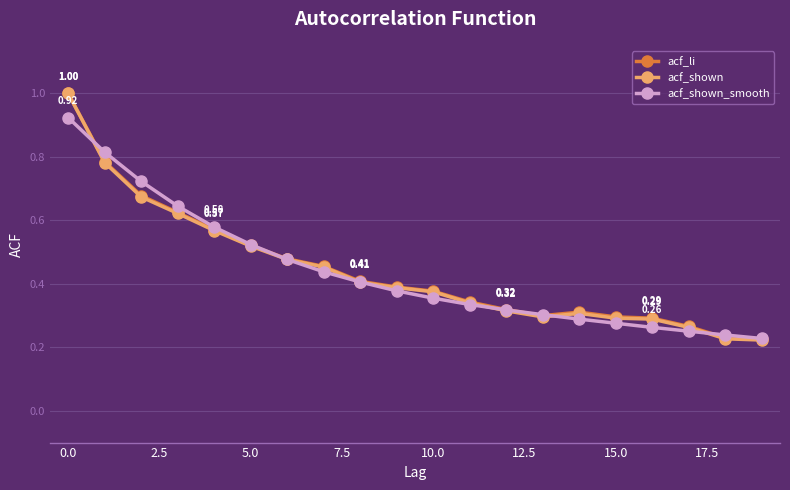

Which series has the largest range (max minus min)?

acf_shown